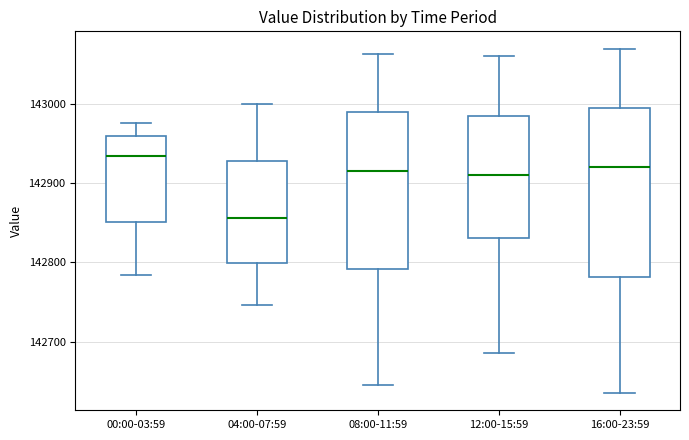

Comparing the boxes themselves (not the whiskers), which one is the tallest?

16:00-23:59